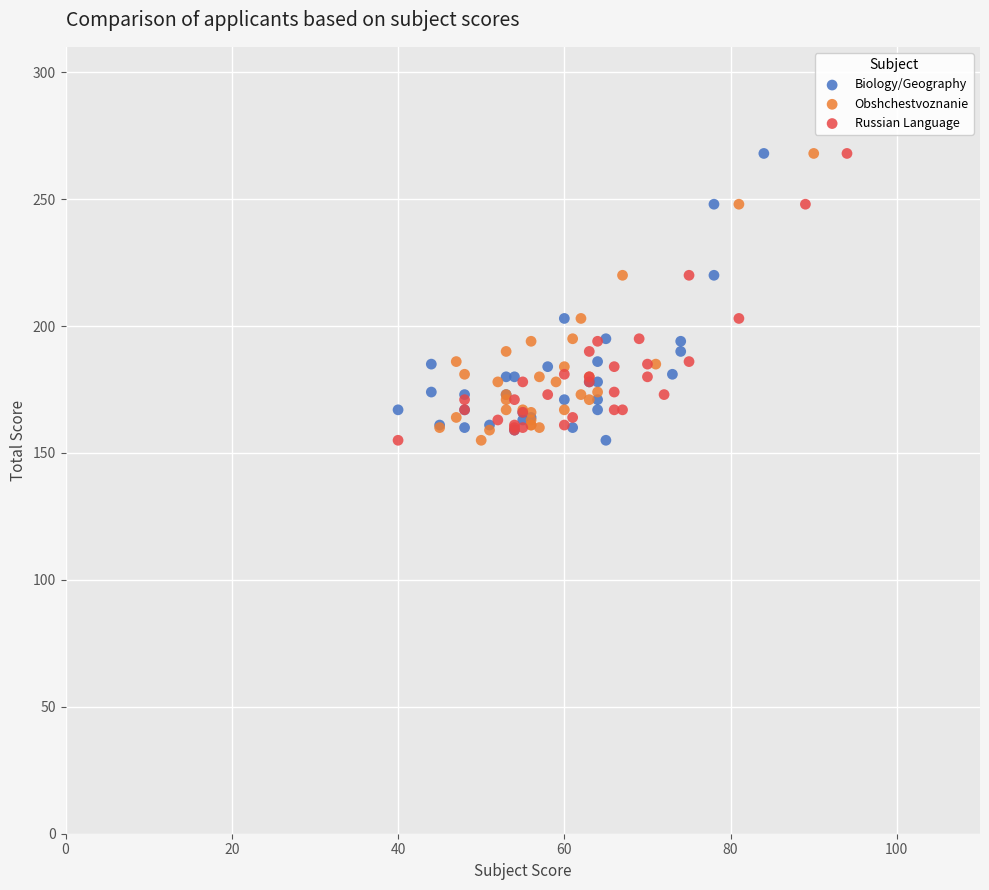

What are all the series names shown in the legend?

Biology/Geography, Obshchestvoznanie, Russian Language